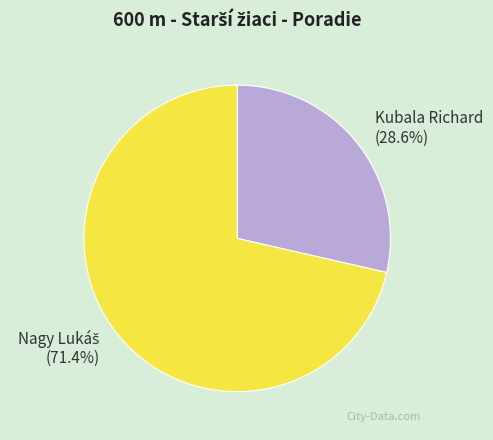

To the nearest percent, what portion does Kubala Richard represent?

29%